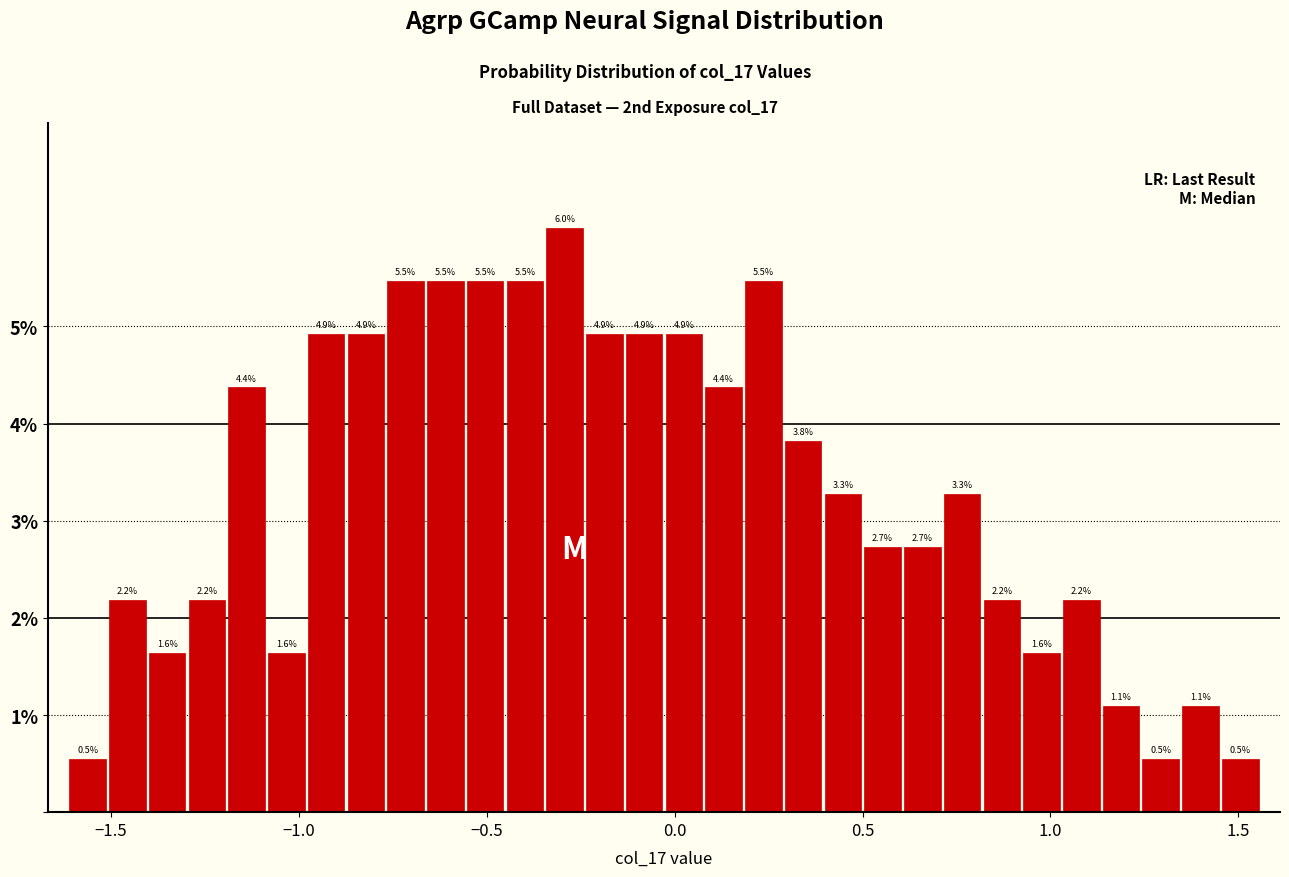

Read against the x-axis, roughly where is the centre of the tallest bar?

-0.30